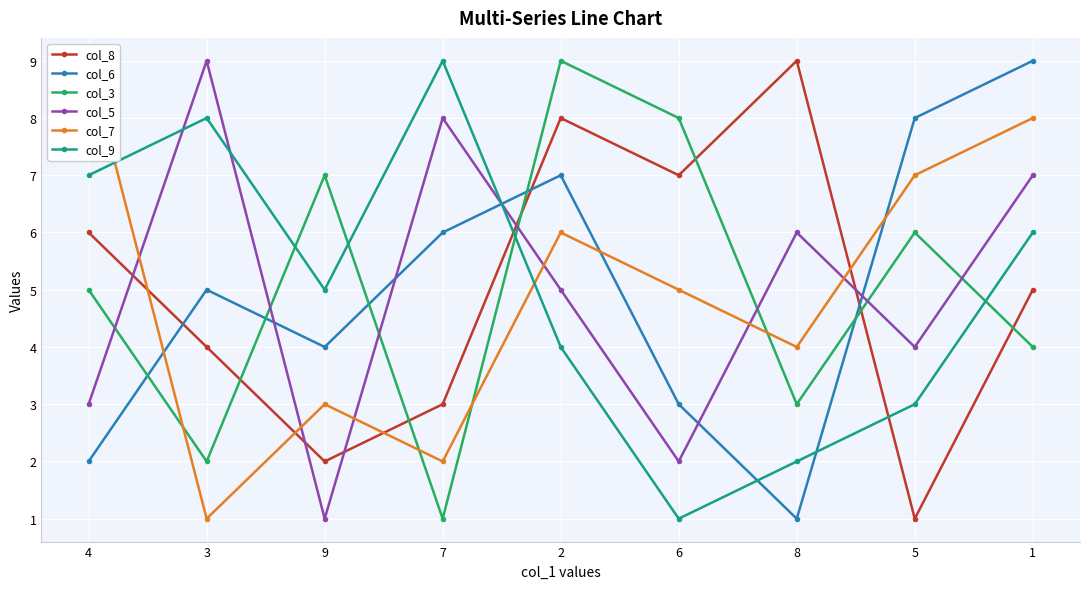

Reading left to right, list all the values displayed in this chart.

col_8: 6	4	2	3	8	7	9	1	5
col_6: 2	5	4	6	7	3	1	8	9
col_3: 5	2	7	1	9	8	3	6	4
col_5: 3	9	1	8	5	2	6	4	7
col_7: 9	1	3	2	6	5	4	7	8
col_9: 7	8	5	9	4	1	2	3	6